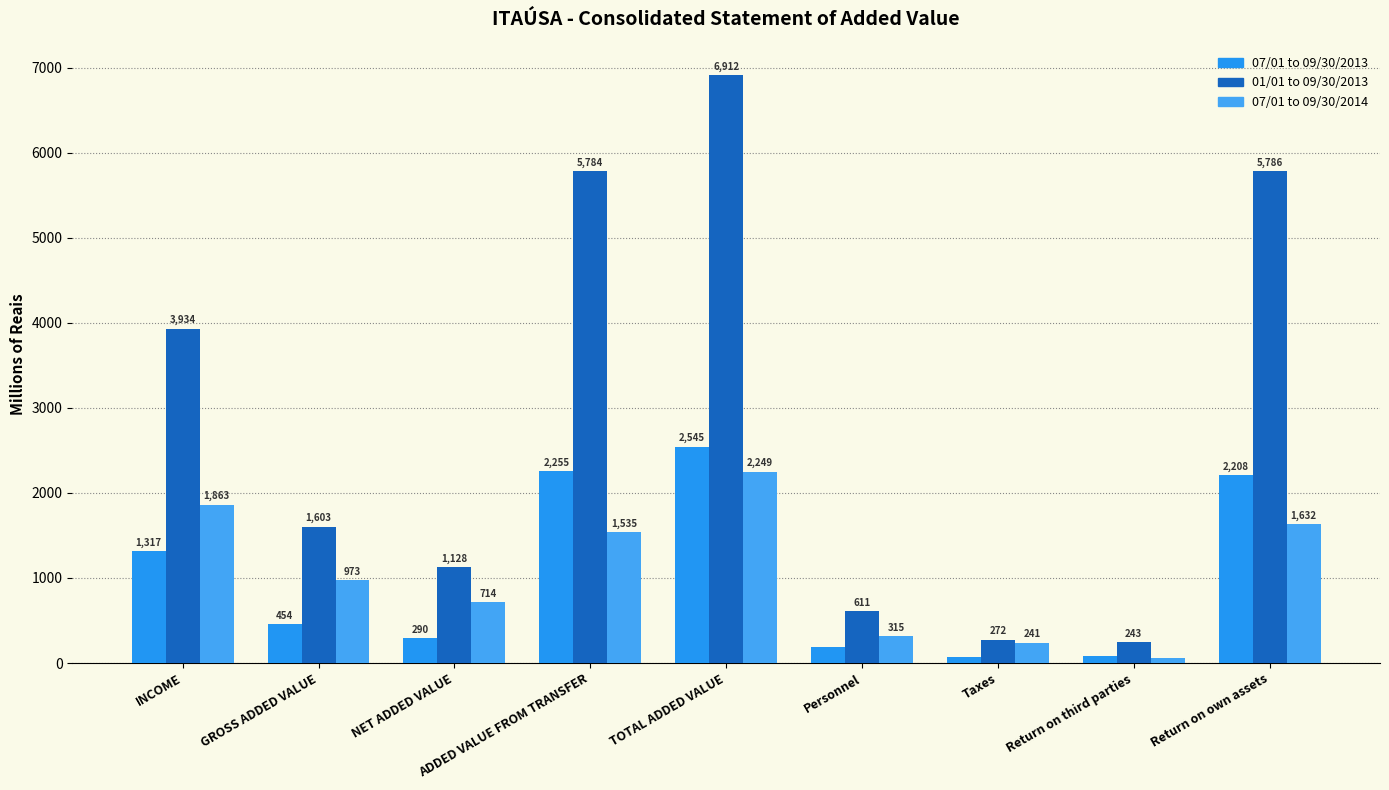

Which label corresponds to the smallest value in the chart?

Return on third parties